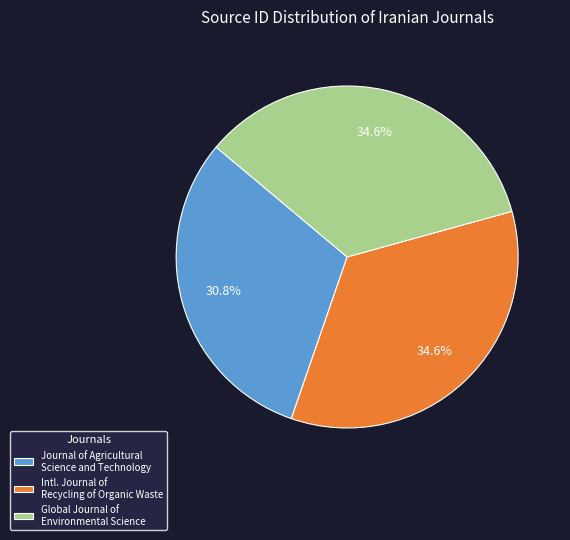

Is Global Journal of Environmental Science the majority of the pie?

No